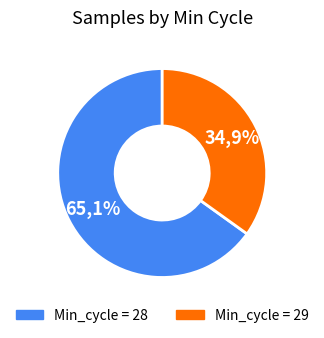

Which slice is the largest?

28